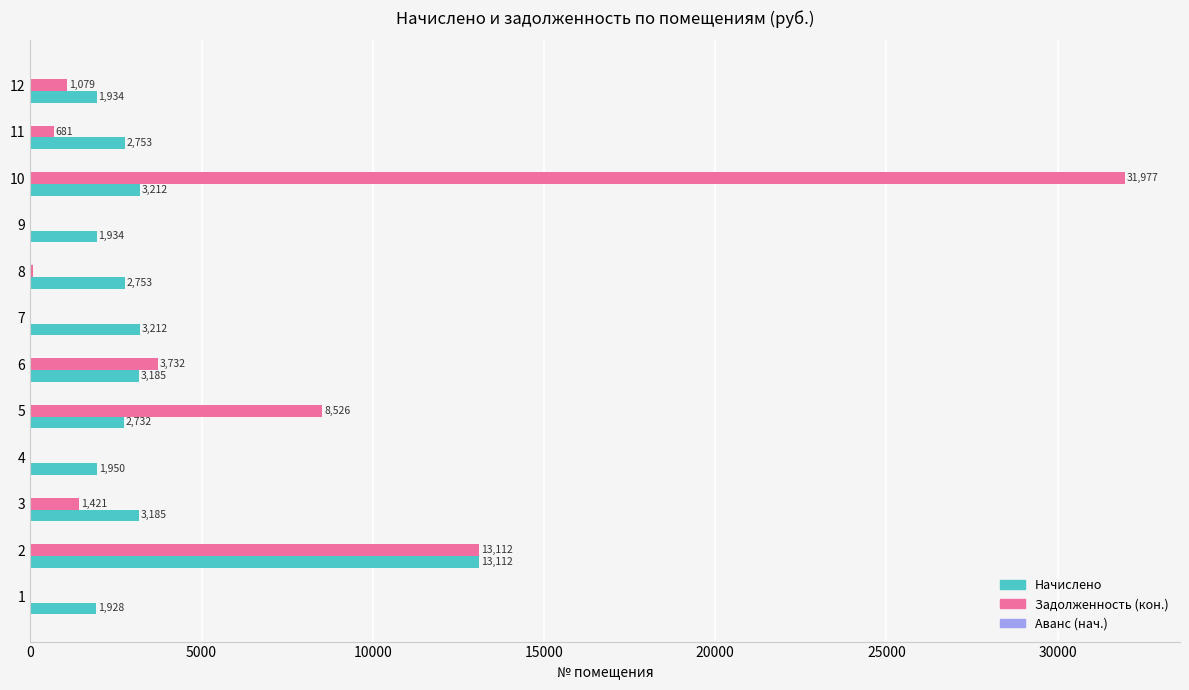

Which category has the highest value across all series?

10